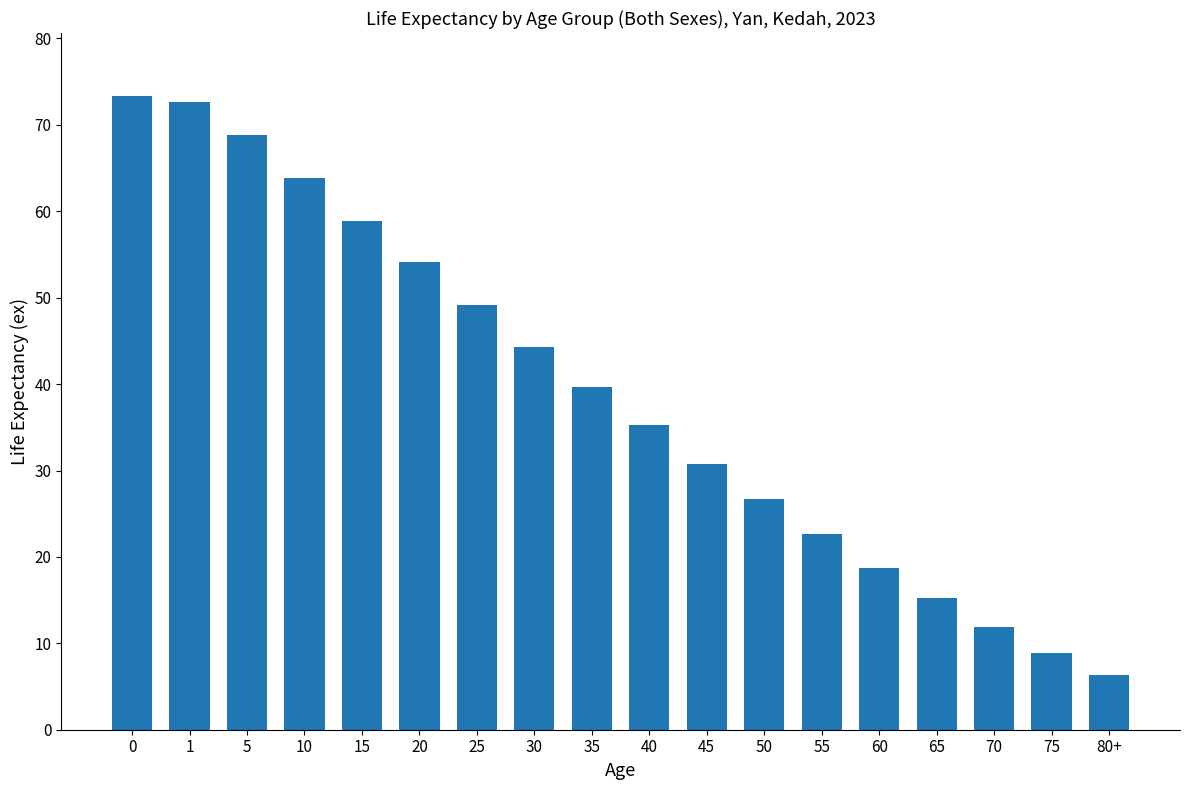

What is the average value?

39.0